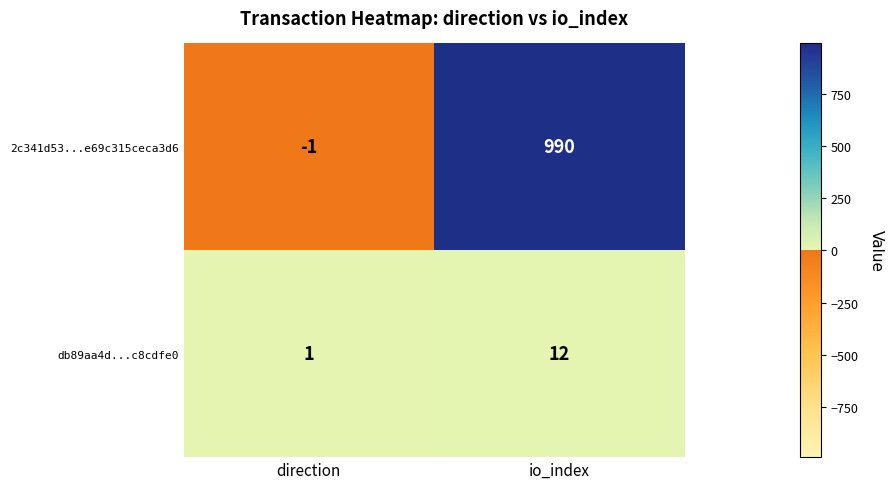

What is the difference between the highest and lowest values at io_index?

978